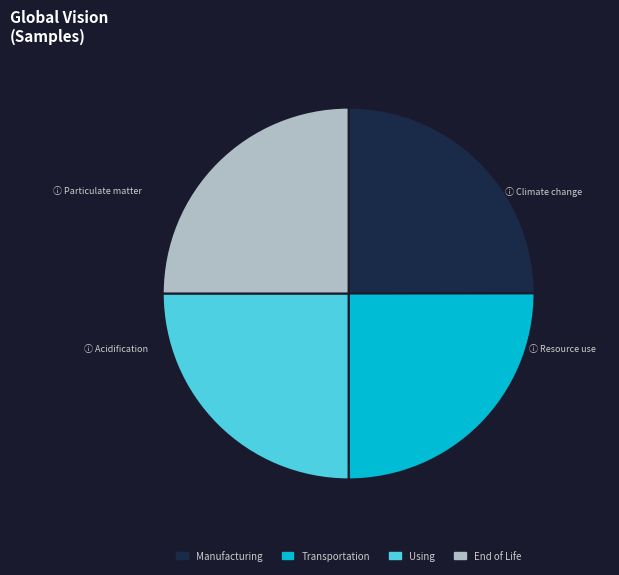

Is it true that Manufacturing is 25% of the pie?

True